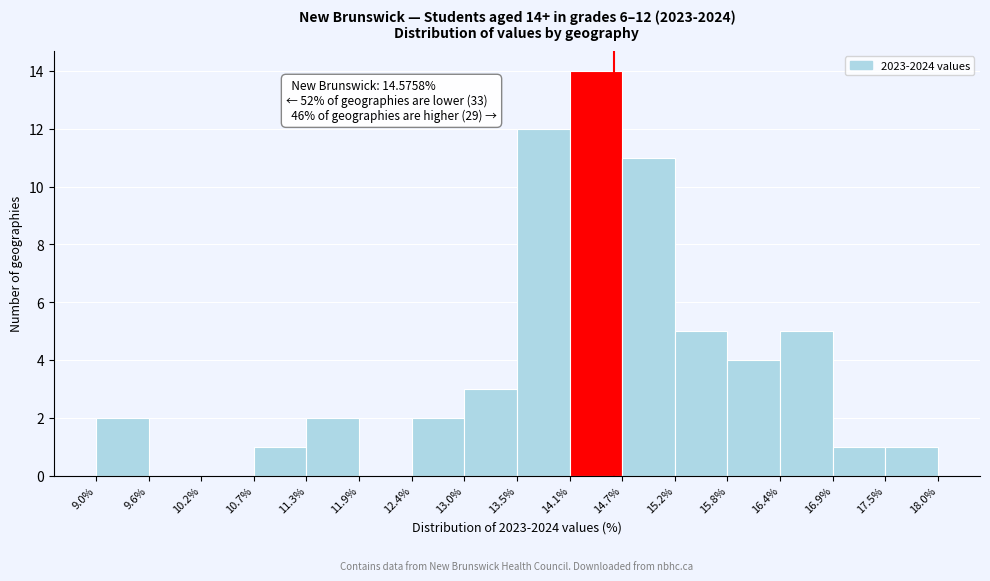

Over which range of the x-axis is the bar tallest?

14.1% to 14.7%